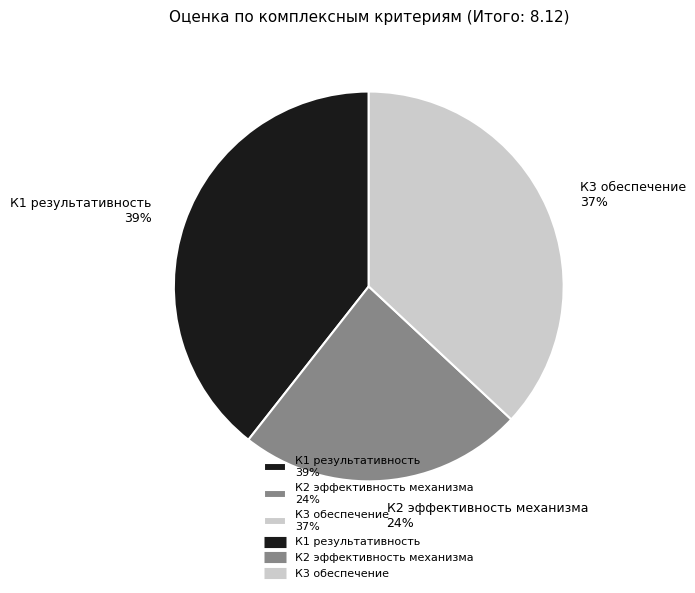

Do К2 эффективность механизма and К3 обеспечение together represent more than half of the pie?

Yes